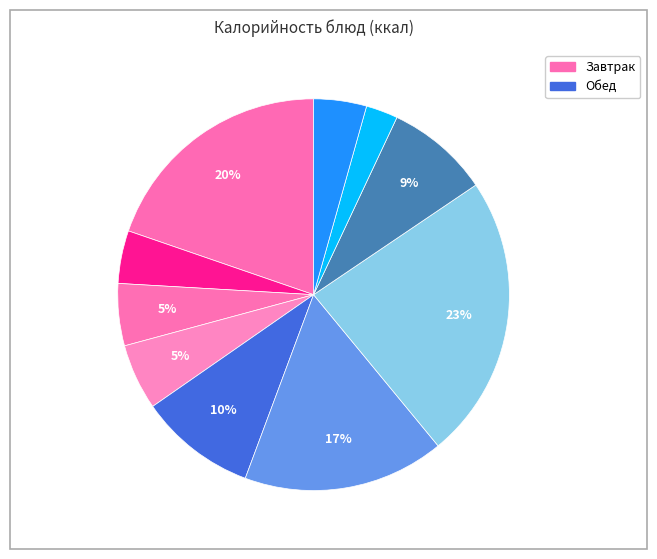

How many segments does this pie chart have?

10